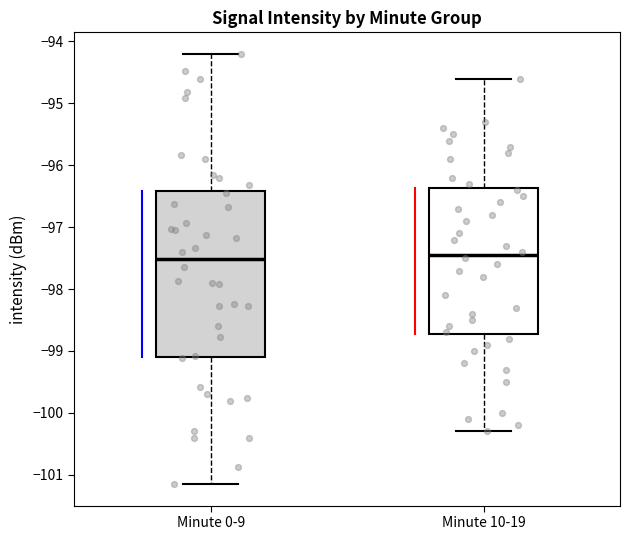

Which box is the tallest, from its lower edge to its upper edge?

Minute 0-9